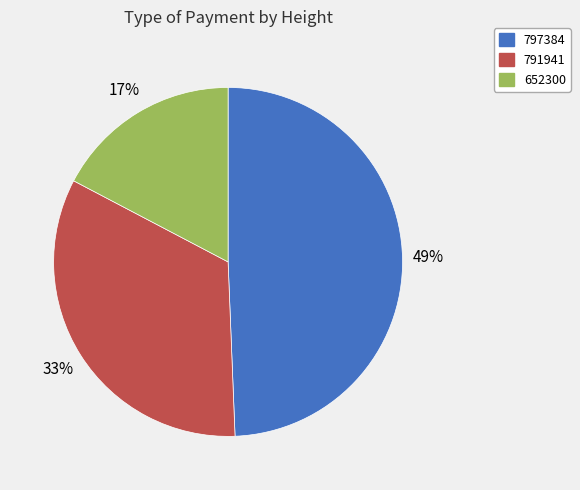

To the nearest percent, what is the combined percentage of 791941 and 652300?

51%